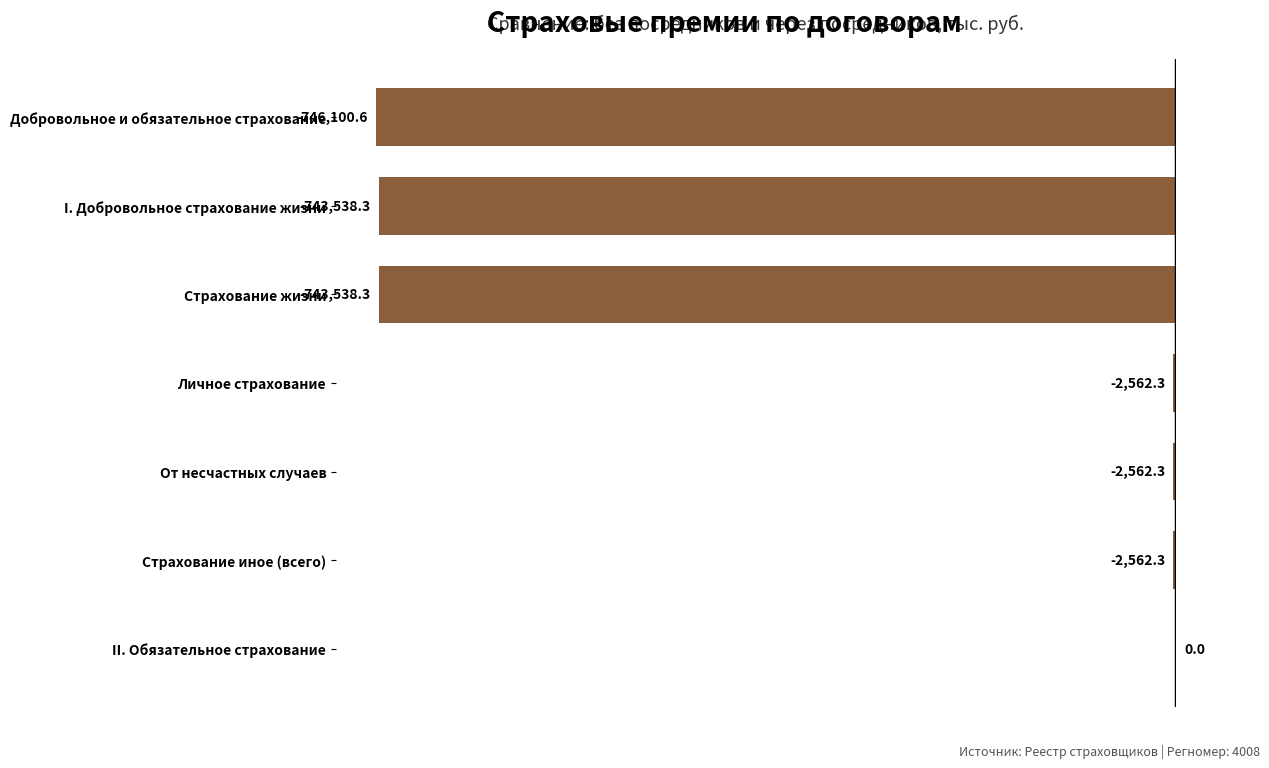

The value at Добровольное и обязательное страхование is -414203.2. True or false?

False